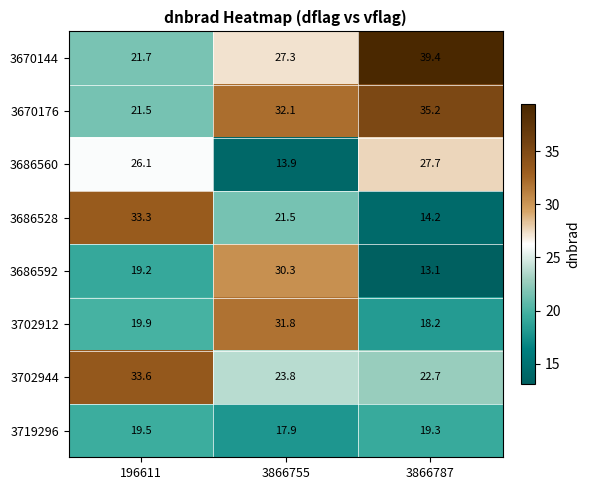

Is it true that 3702944 equals 40.5 at 3866755?

False